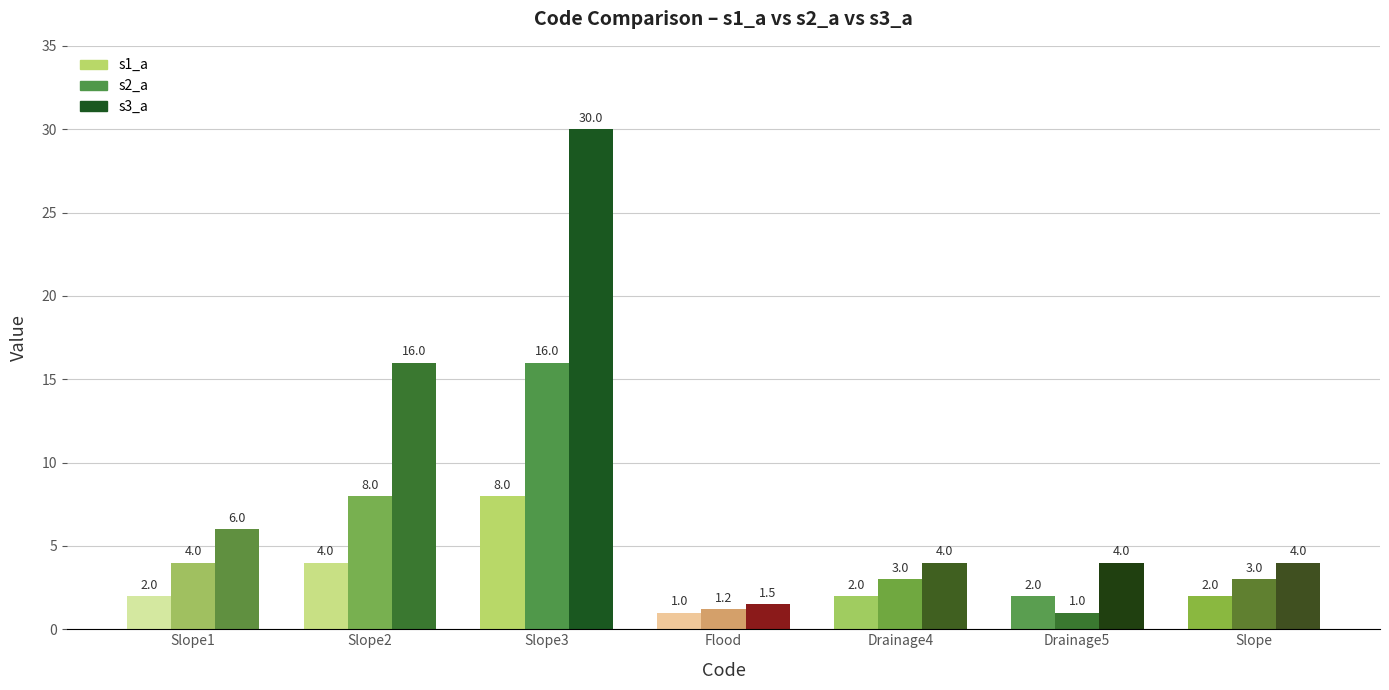

At which label does s2_a first exceed 3?

Slope1